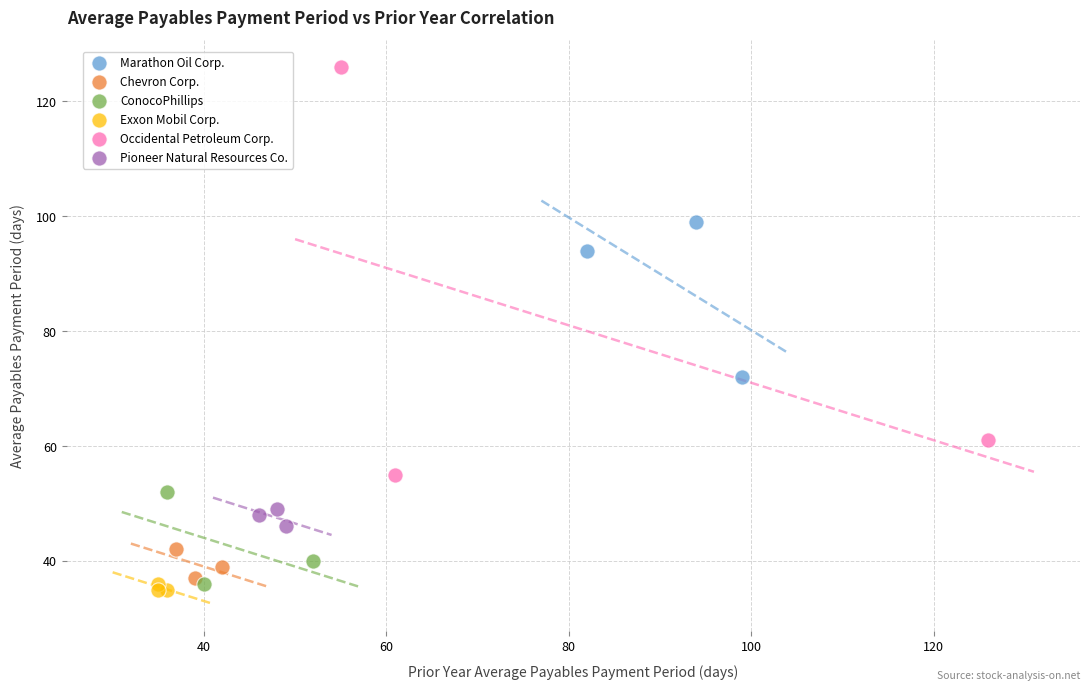

Which series has the widest spread of Y values?

Occidental Petroleum Corp.